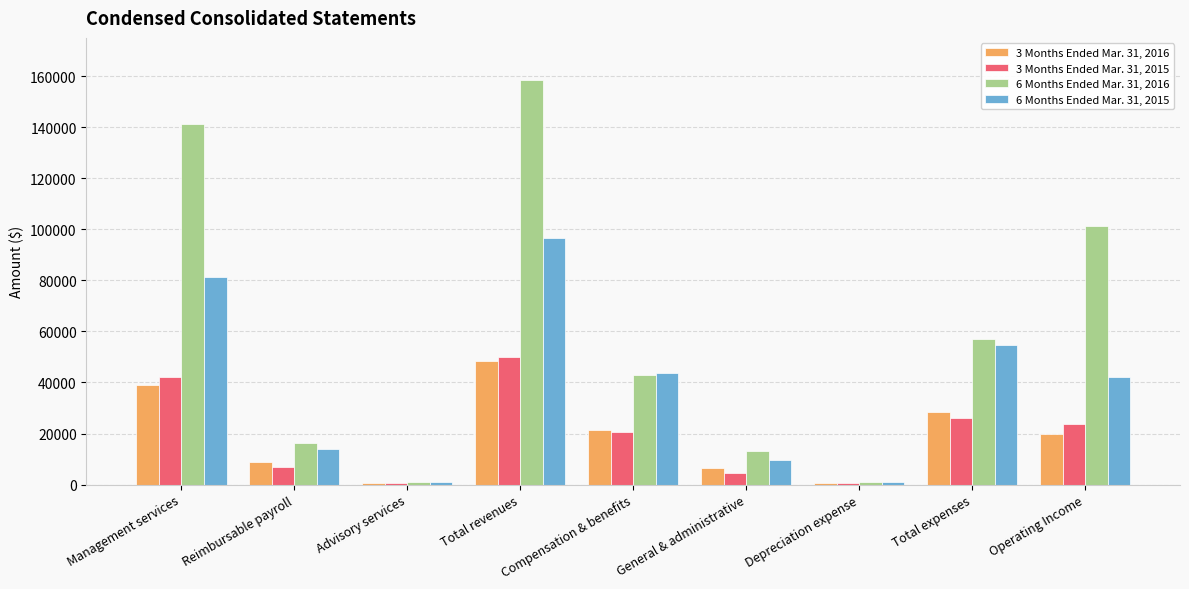

Is it true that 6 Months Ended Mar. 31, 2015 equals 42134 at Operating Income?

True